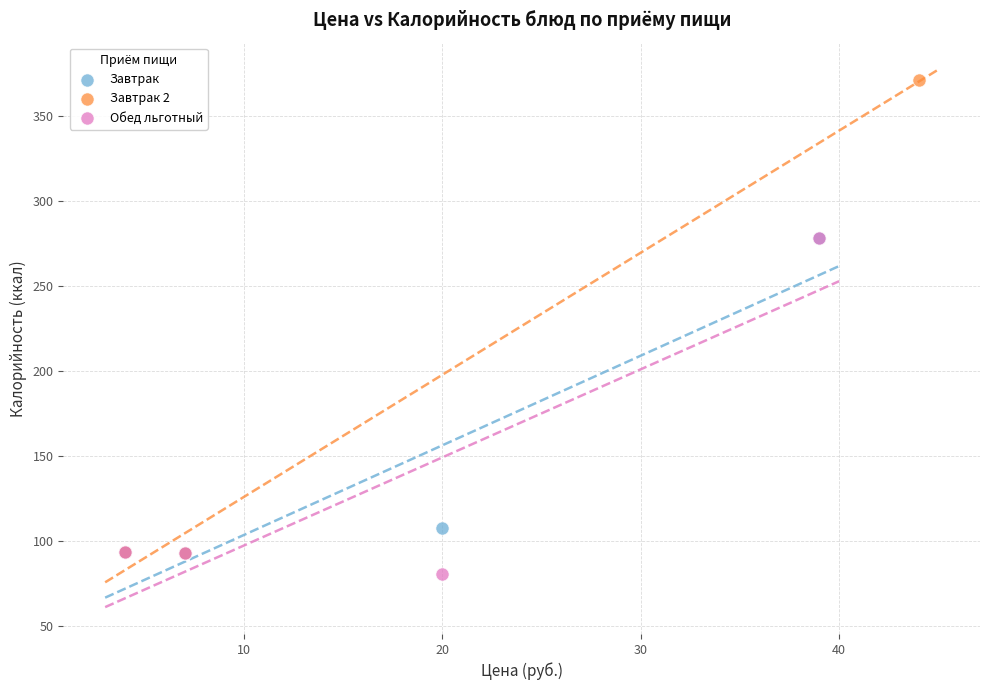

Which series reaches the maximum Y coordinate?

Завтрак 2